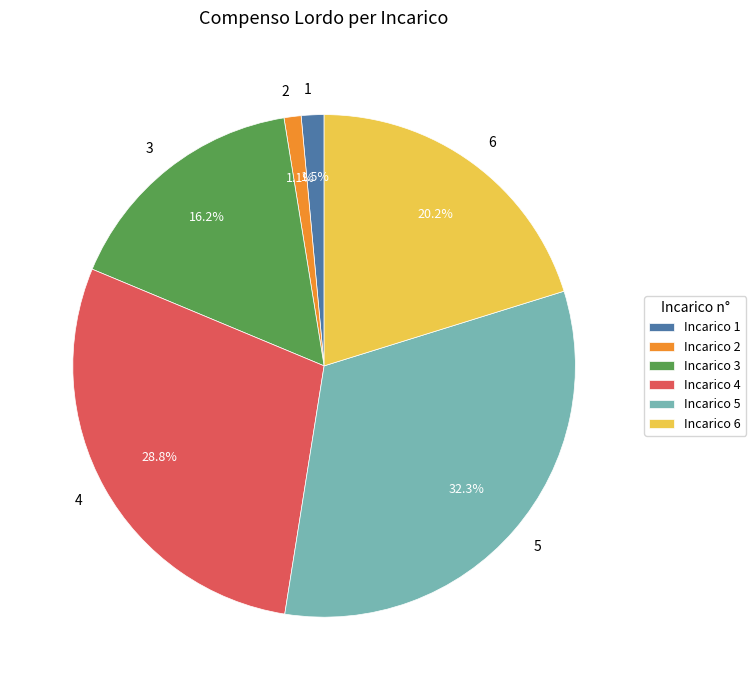

True or false: 6 accounts for 13% of the total.

False